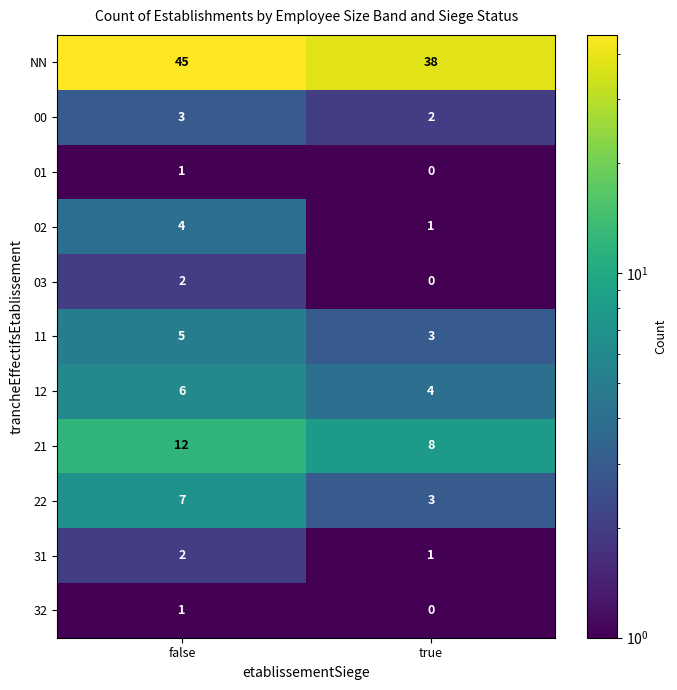

At how many categories does at least one series exceed 18?

2